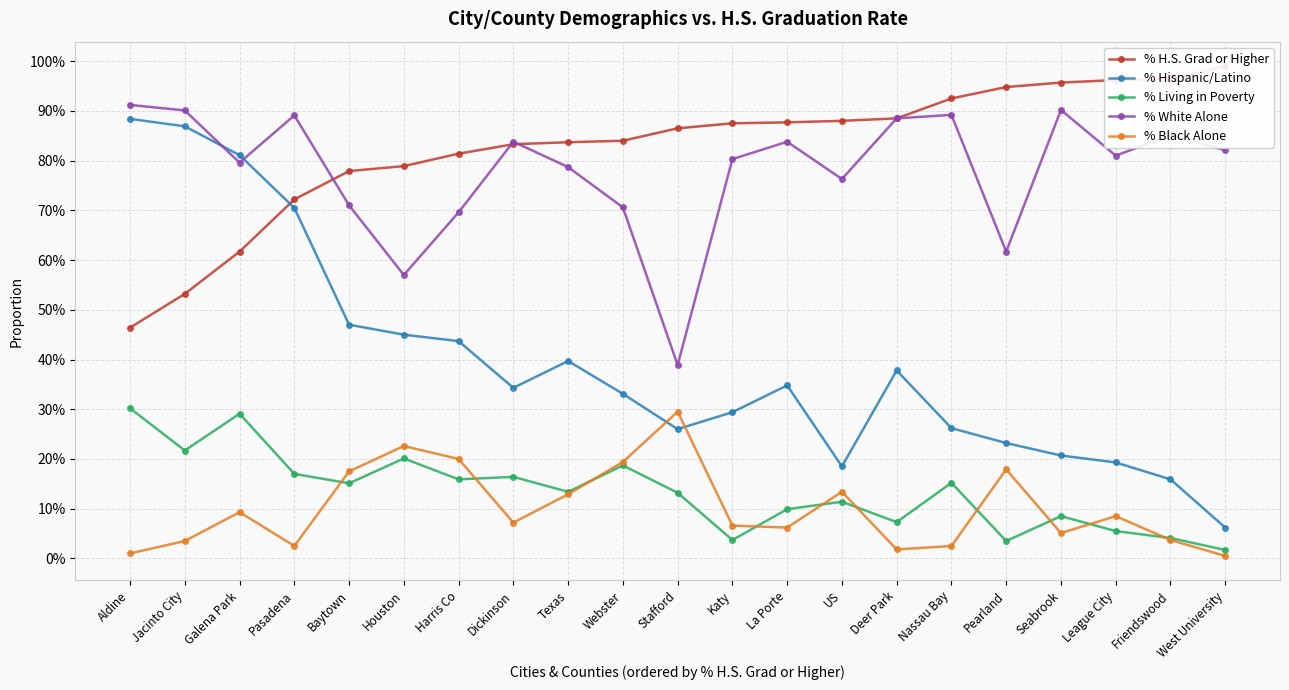

Reading right to left, transcribe all the data shown in this chart.

% H.S. Grad or Higher: 1.0	1.0	1.0	1.0	0.9	0.9	0.9	0.9	0.9	0.9	0.9	0.8	0.8	0.8	0.8	0.8	0.8	0.7	0.6	0.5	0.5
% Hispanic/Latino: 0.1	0.2	0.2	0.2	0.2	0.3	0.4	0.2	0.3	0.3	0.3	0.3	0.4	0.3	0.4	0.5	0.5	0.7	0.8	0.9	0.9
% Living in Poverty: 0.0	0.0	0.1	0.1	0.0	0.2	0.1	0.1	0.1	0.0	0.1	0.2	0.1	0.2	0.2	0.2	0.2	0.2	0.3	0.2	0.3
% White Alone: 0.8	0.9	0.8	0.9	0.6	0.9	0.9	0.8	0.8	0.8	0.4	0.7	0.8	0.8	0.7	0.6	0.7	0.9	0.8	0.9	0.9
% Black Alone: 0.0	0.0	0.1	0.1	0.2	0.0	0.0	0.1	0.1	0.1	0.3	0.2	0.1	0.1	0.2	0.2	0.2	0.0	0.1	0.0	0.0